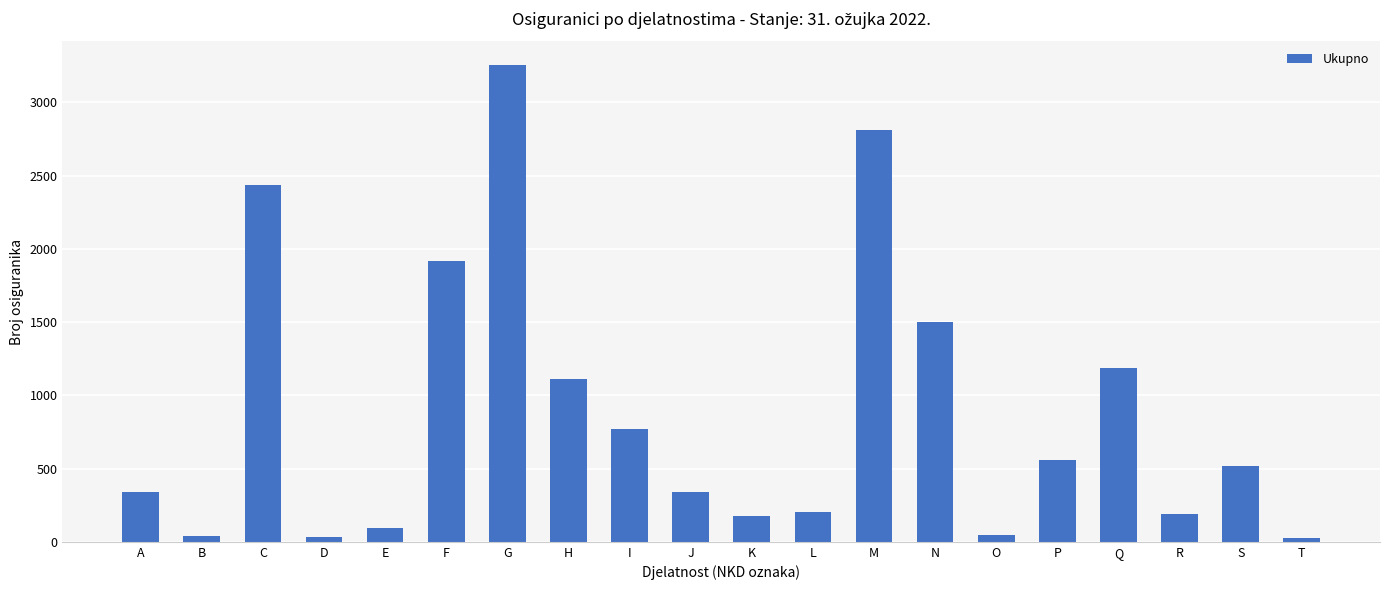

What value does the data have at S?

515